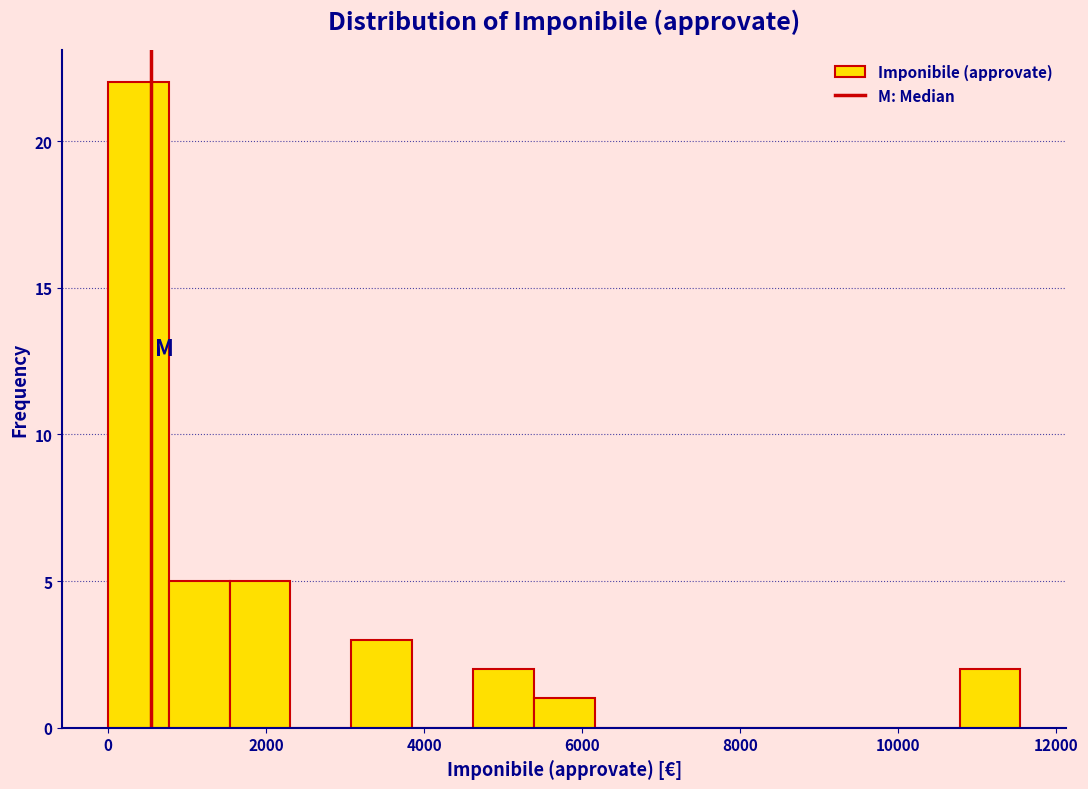

Read against the x-axis, roughly where is the centre of the tallest bar?

400